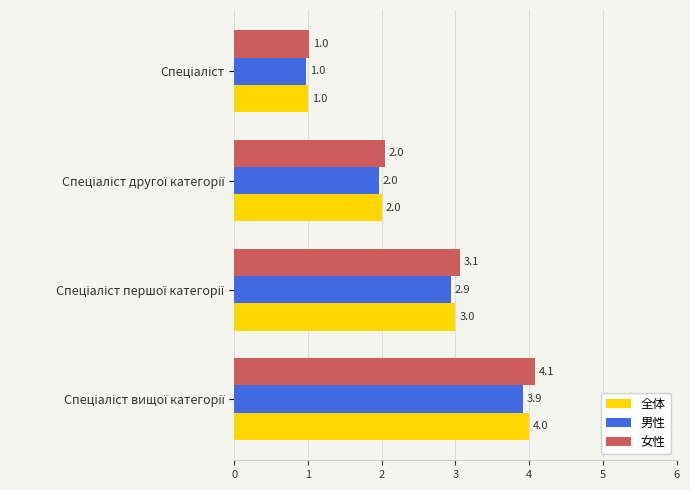

List the series in order of their peak value, highest first.

女性, 全体, 男性